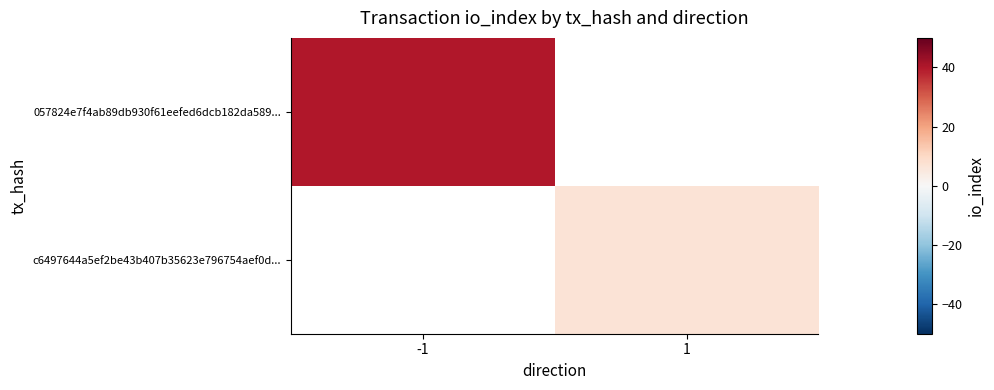

At how many categories does at least one series exceed 12?

1